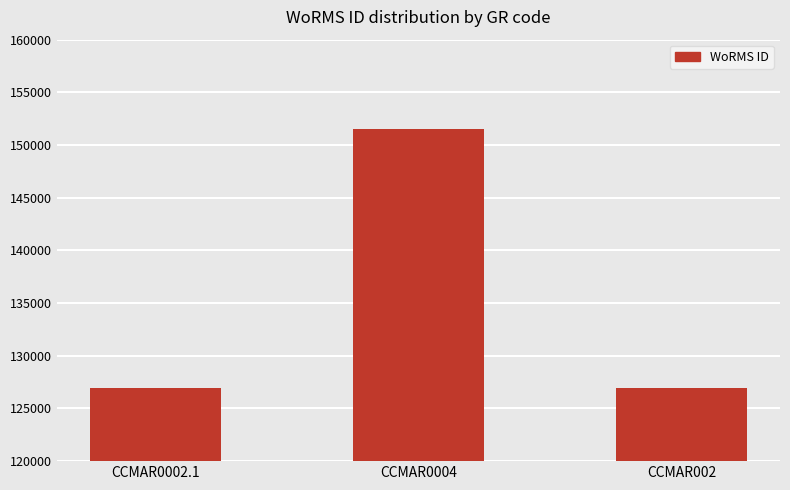

What is the change in value from CCMAR0004 to CCMAR002?

-24548